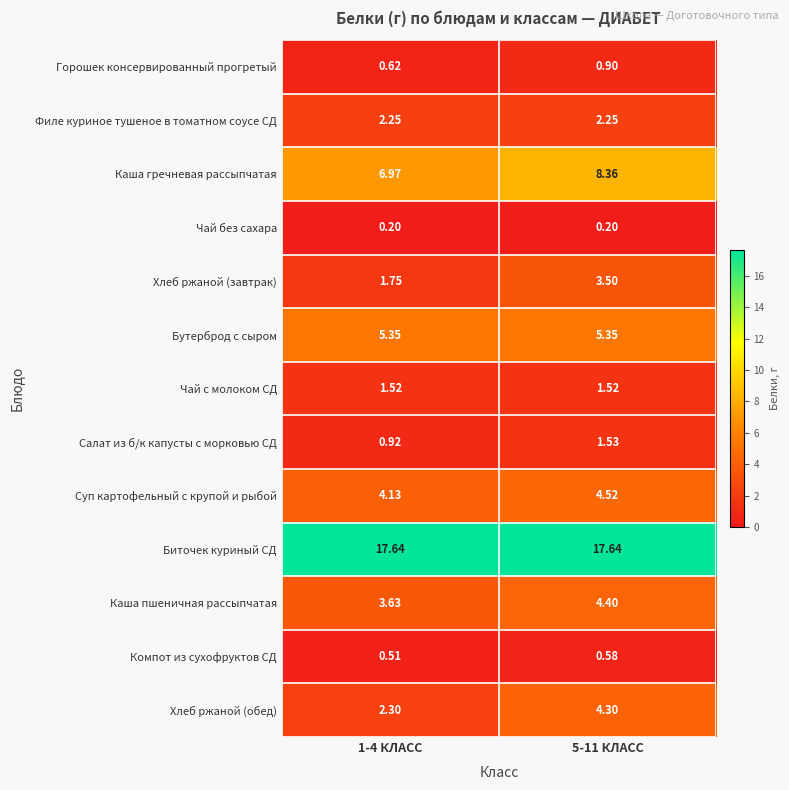

Which series has the largest total across all categories?

Биточек куриный СД